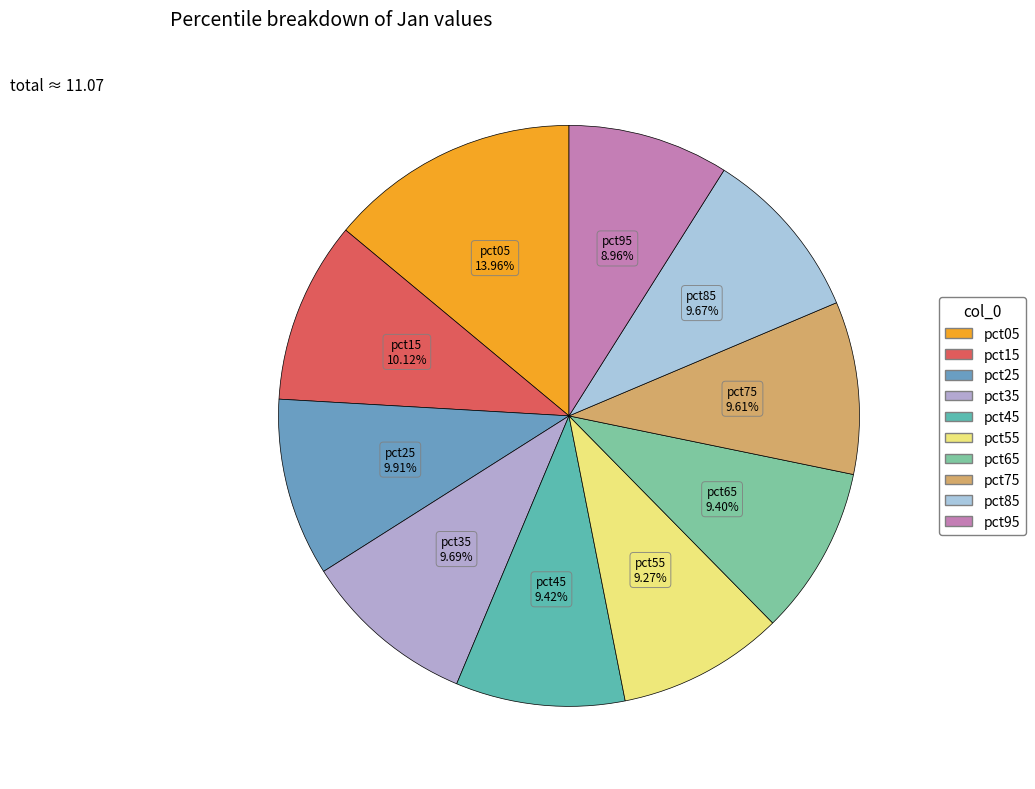

To the nearest percent, what portion does pct95 represent?

9%